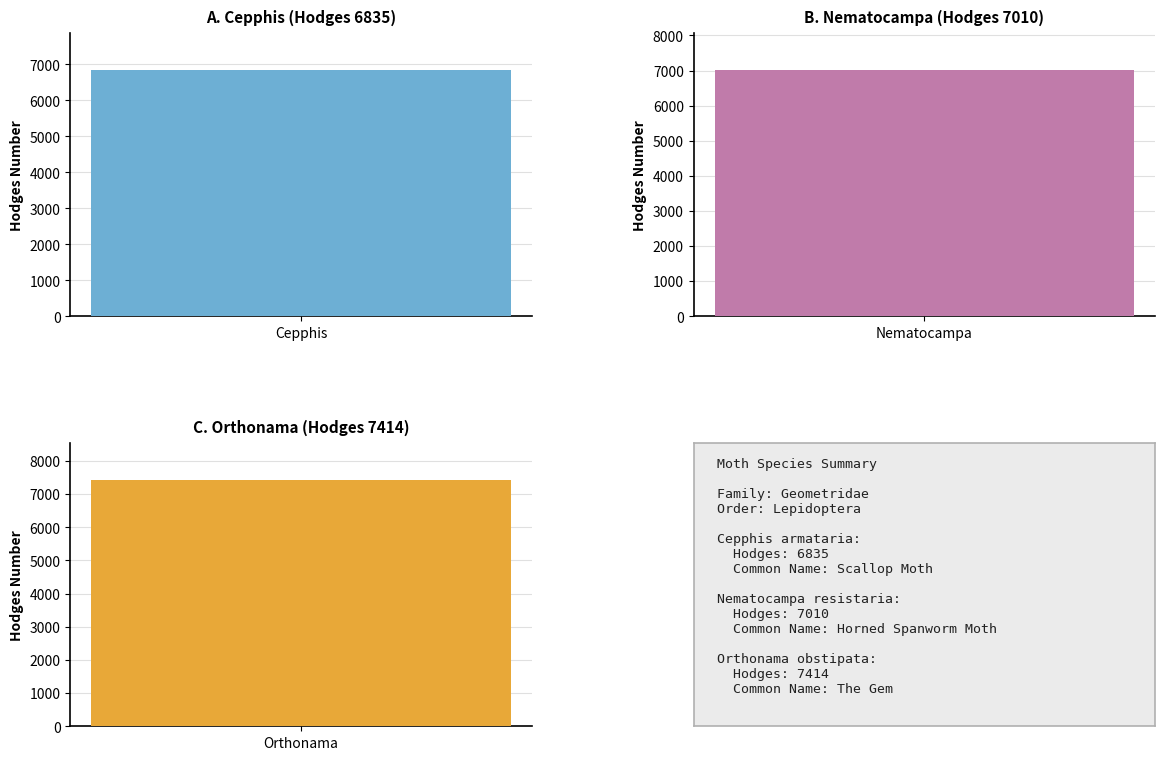

What is the ratio of the value at Orthonama to the value at Nematocampa?

1.1